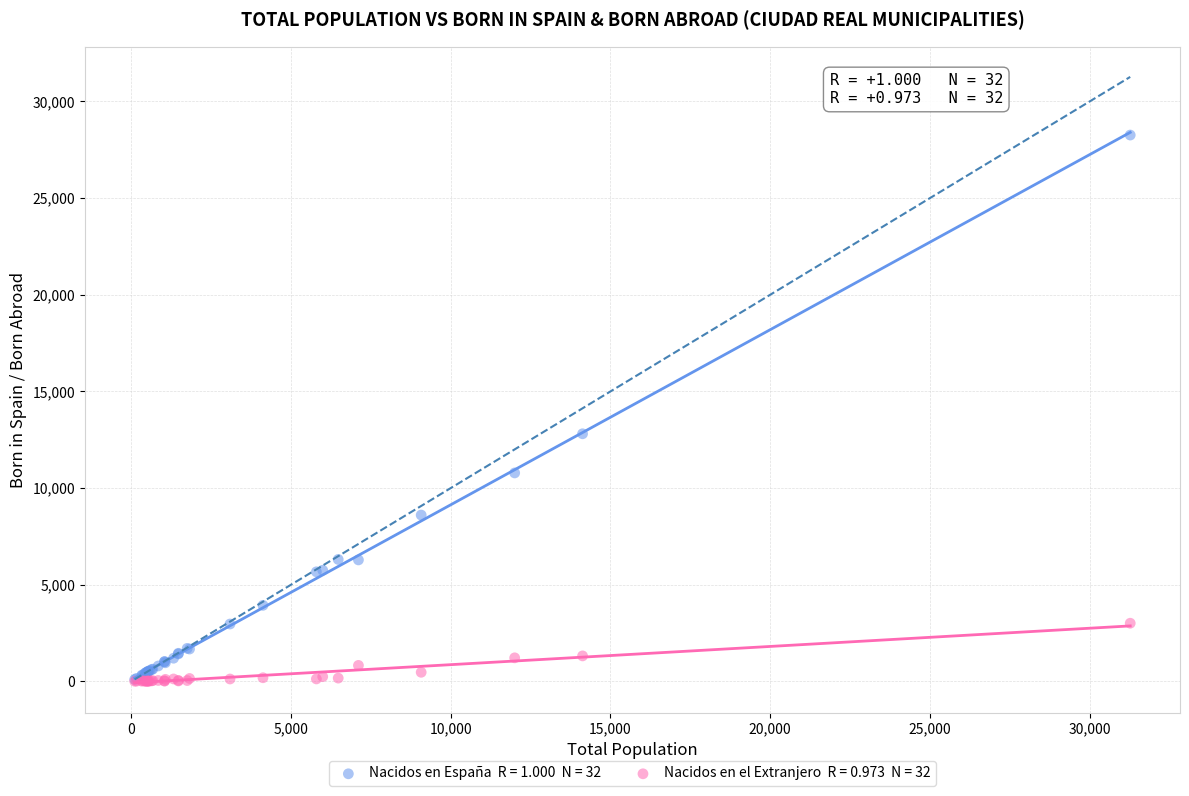

Across all series, what Y value is closest to 14134?

12808